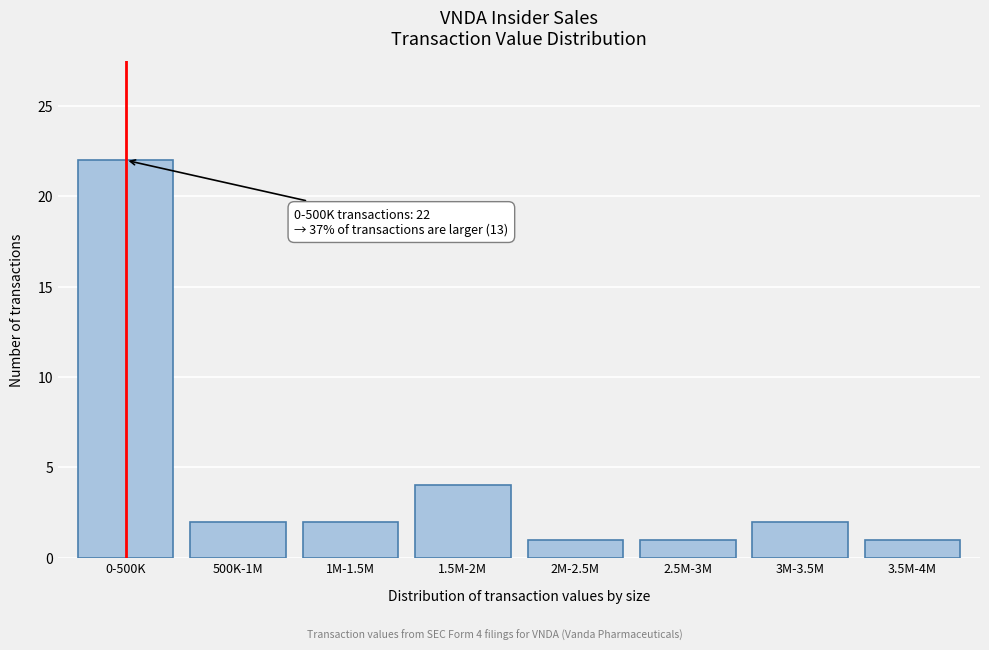

Reading right to left, extract all data points from this chart.

3.5M-4M=1	3M-3.5M=2	2.5M-3M=1	2M-2.5M=1	1.5M-2M=4	1M-1.5M=2	500K-1M=2	0-500K=22